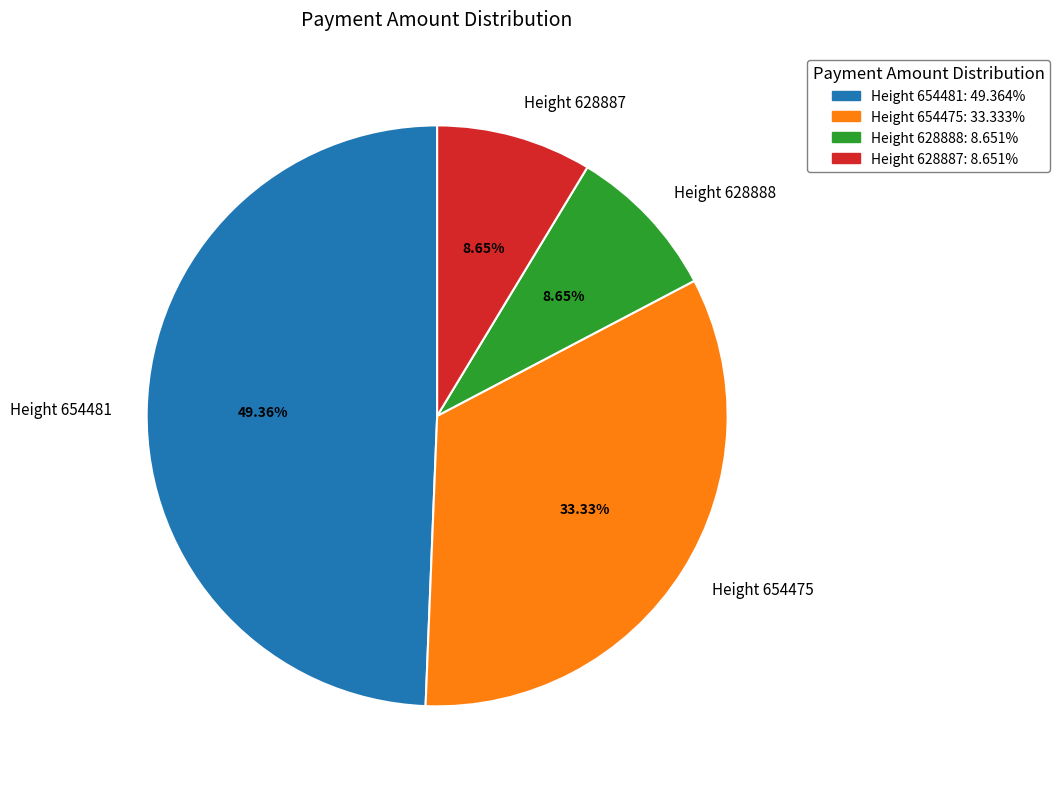

To the nearest percent, what is the combined percentage of Height 654475 and Height 654481?

83%